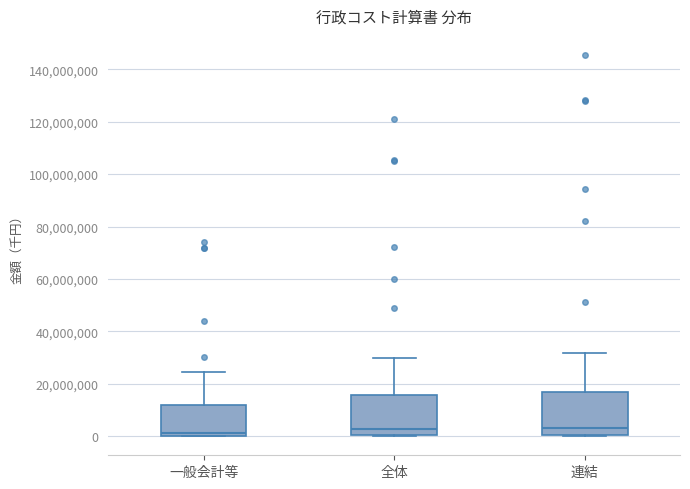

Where is the lower edge of the box for 全体 on the y-axis? The values are not printed on the chart, so give them approximately, as read against the axis.

0